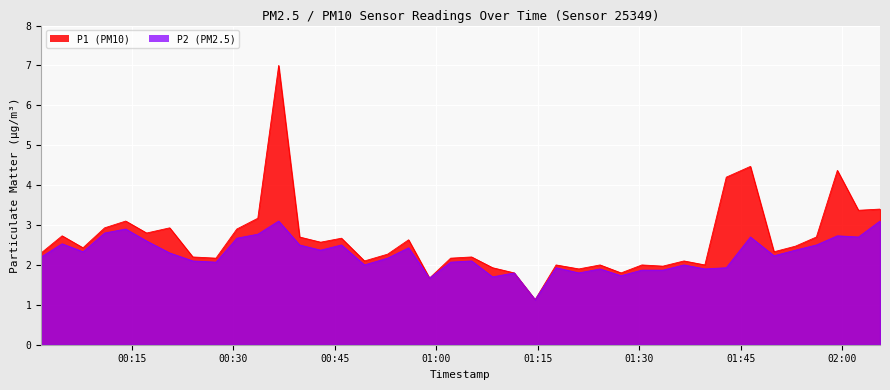

Which category has the lowest value across all series?

2022-11-11T01:14:37